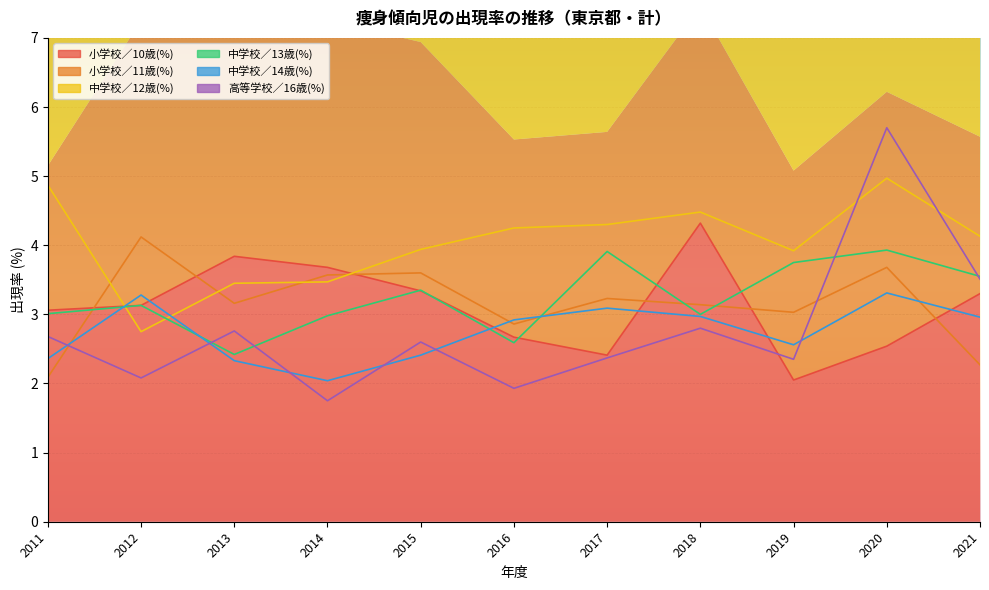

Between 2015 and 2016, which is larger?

2015